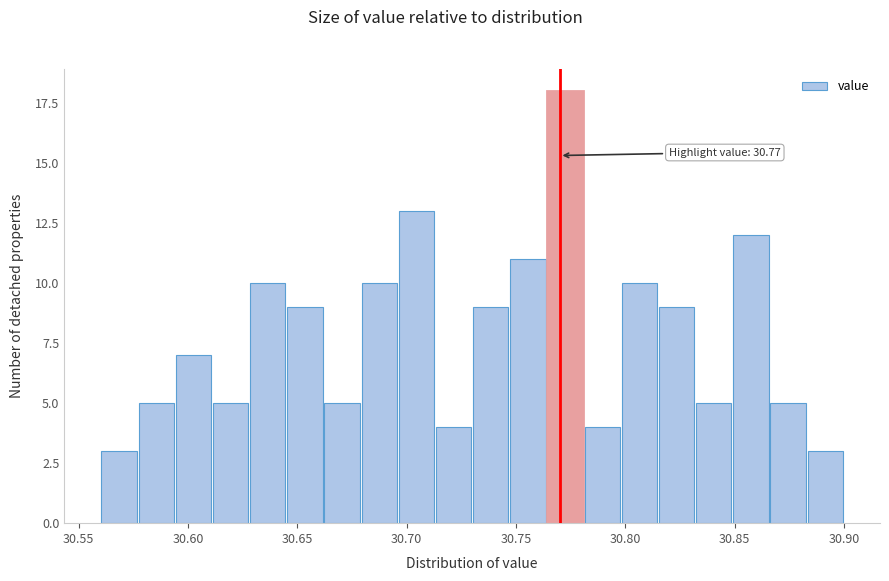

Around what value on the x-axis is the tallest bar? Give the approximate position of its centre, as read against the axis.

30.775